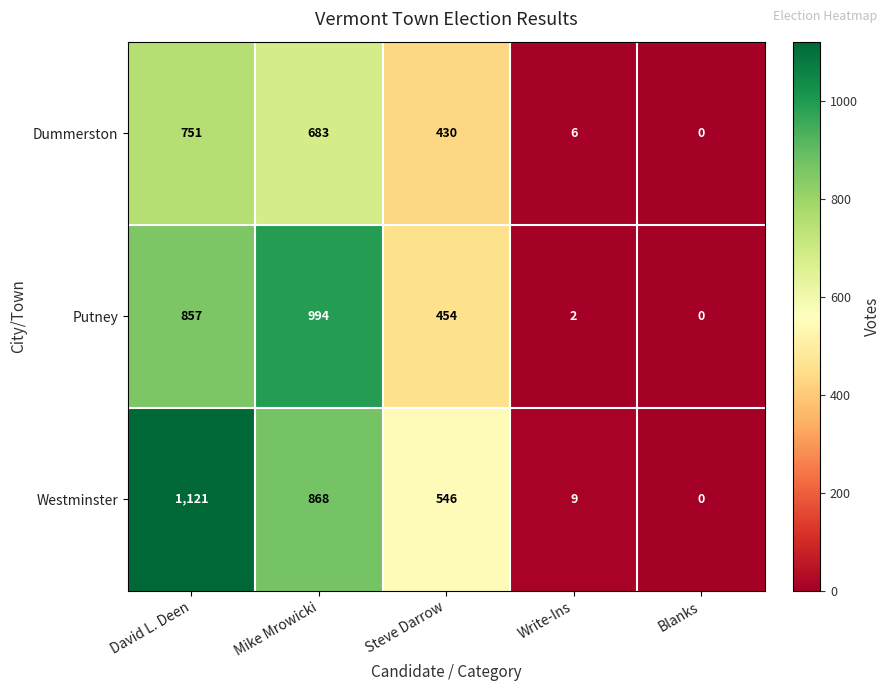

List the series in order of their overall mean, highest first.

Westminster, Putney, Dummerston